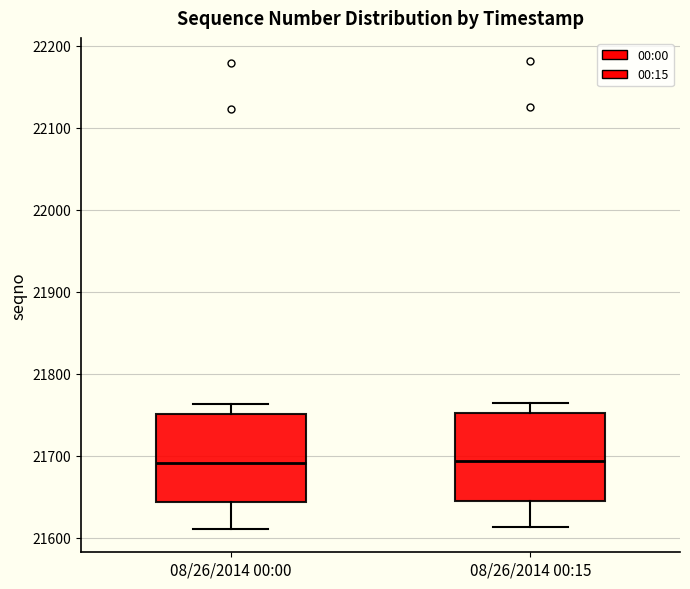

Reading left to right, read every box against the y-axis: the position of its median line, the range the box covers, and the ends of its whiskers. The values are not printed on the chart, so give them approximately, as read against the axis.

08/26/2014 00:00: median 21690, box 21640 to 21750, whiskers 21610 to 21760
08/26/2014 00:15: median 21690, box 21650 to 21750, whiskers 21610 to 21770